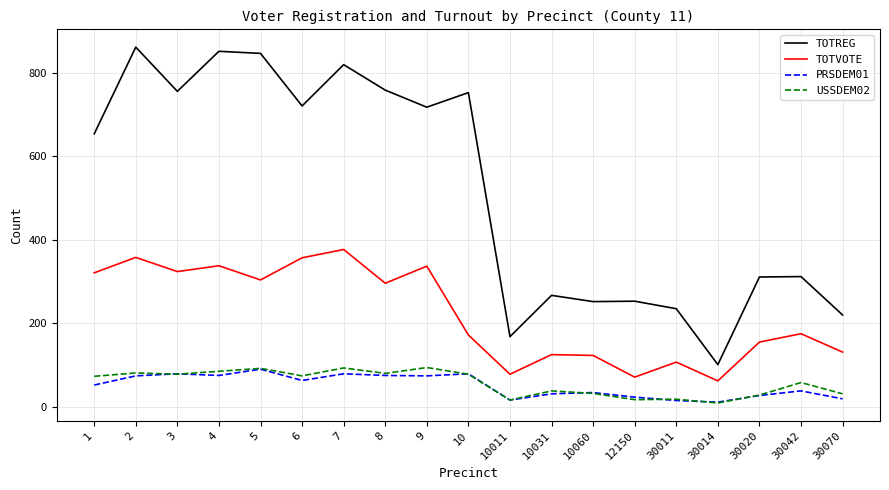

What is the maximum value for TOTREG?

862